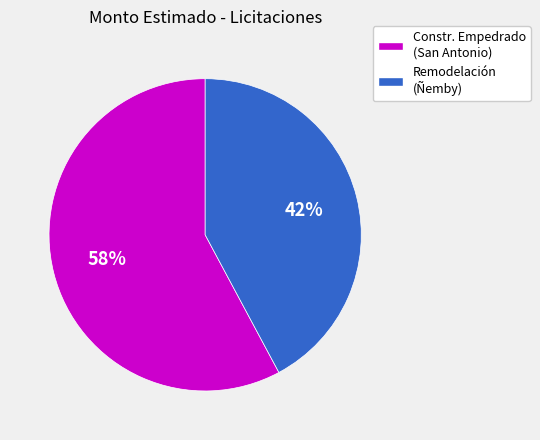

Is there any slice that represents more than half of the pie?

Yes